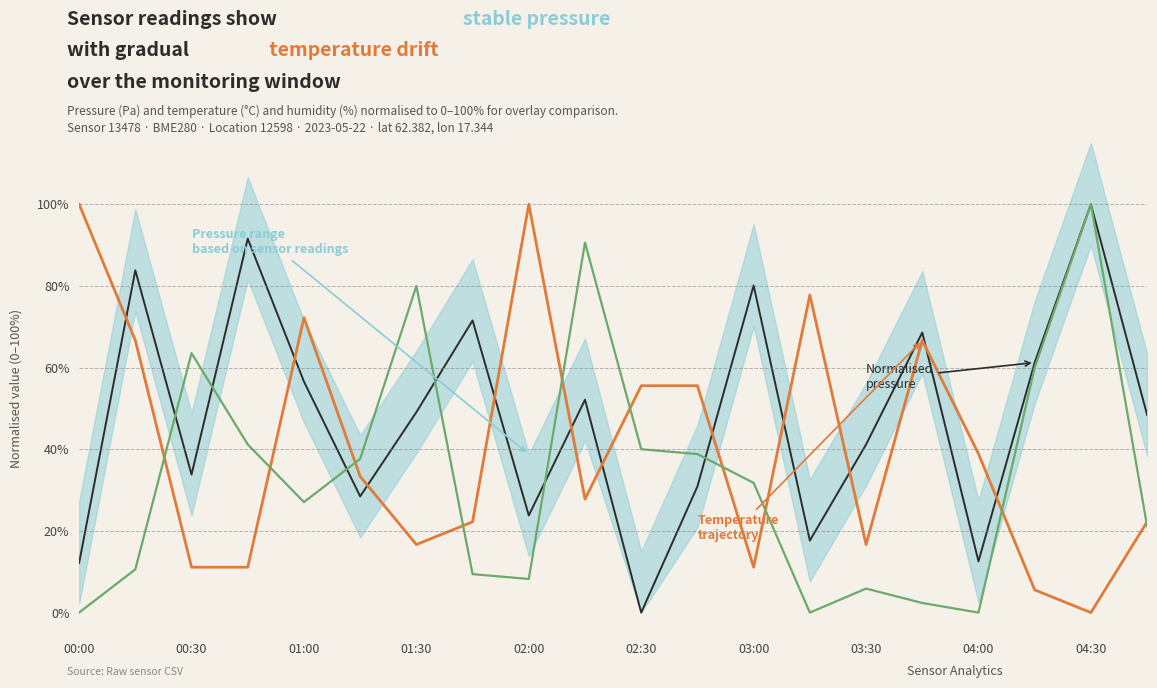

True or false: humidity has a value of 56.5 at 00:00.

False